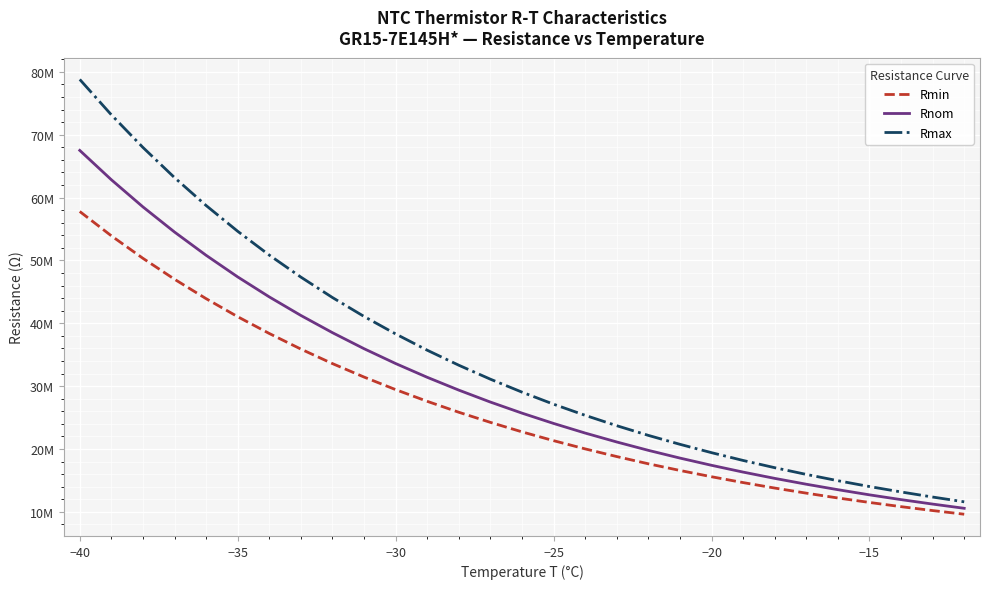

True or false: Rmax and Rnom cross at least once.

False